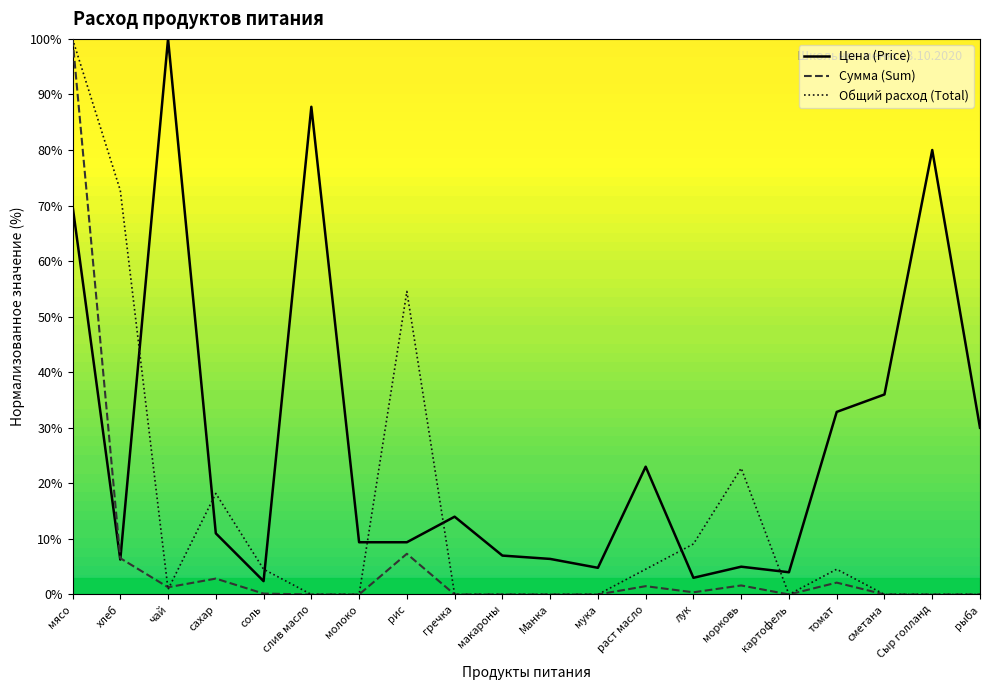

List the series in order of their peak value, lowest first.

Цена (Price), Сумма (Sum), Общий расход (Total)